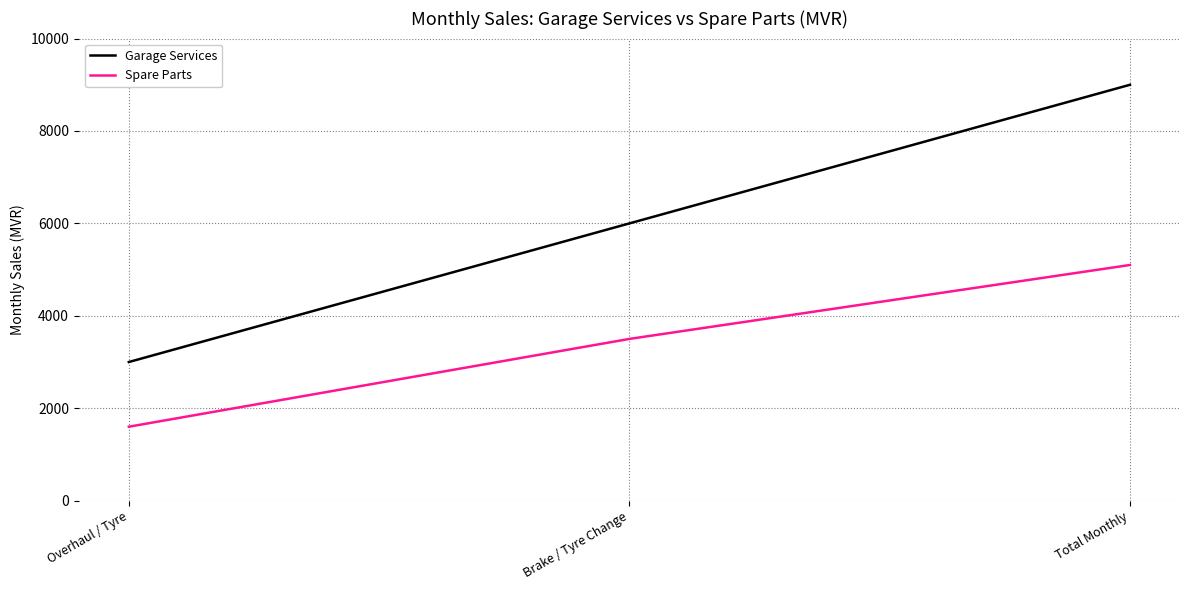

What is the difference between the maximum and second lowest values in the Spare Parts series?

1600